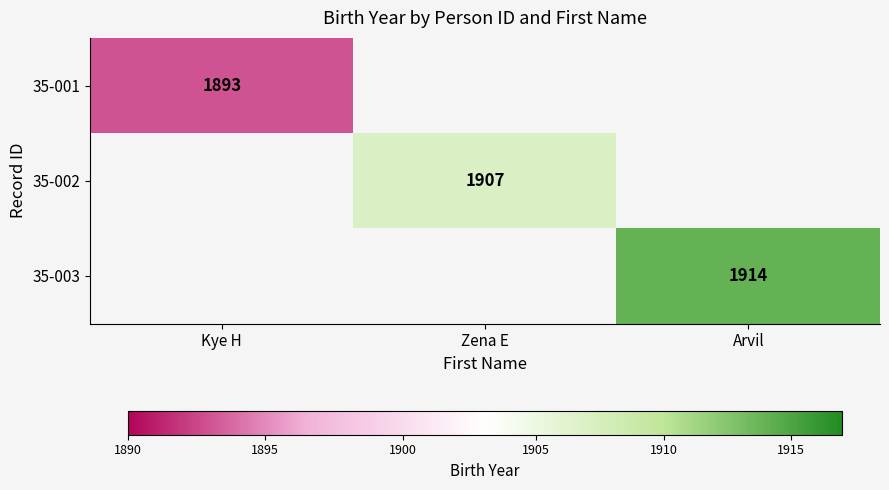

At which category does the chart reach its peak across all series?

Arvil